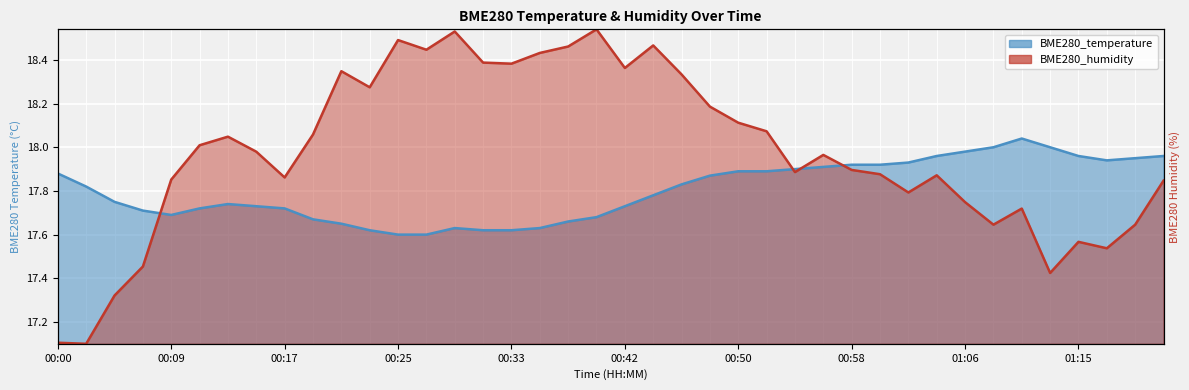

Reading left to right, list all the values displayed in this chart.

BME280_temperature: 17.9	17.8	17.8	17.7	17.7	17.7	17.7	17.7	17.7	17.7	17.6	17.6	17.6	17.6	17.6	17.6	17.6	17.6	17.7	17.7	17.7	17.8	17.8	17.9	17.9	17.9	17.9	17.9	17.9	17.9	17.9	18.0	18.0	18.0	18.0	18.0	18.0	17.9	17.9	18.0
BME280_humidity: 17.1	17.1	17.3	17.5	17.9	18.0	18.0	18.0	17.9	18.1	18.3	18.3	18.5	18.4	18.5	18.4	18.4	18.4	18.5	18.5	18.4	18.5	18.3	18.2	18.1	18.1	17.9	18.0	17.9	17.9	17.8	17.9	17.7	17.6	17.7	17.4	17.6	17.5	17.6	17.8